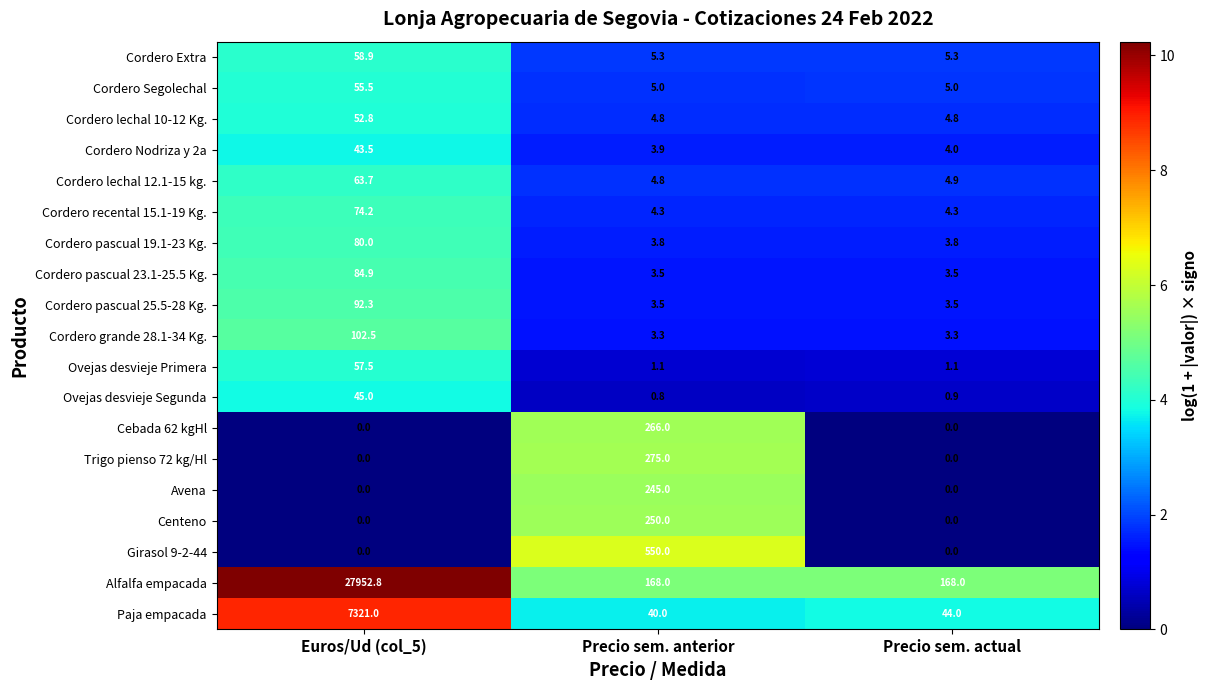

Which series has the widest spread of values?

Alfalfa empacada